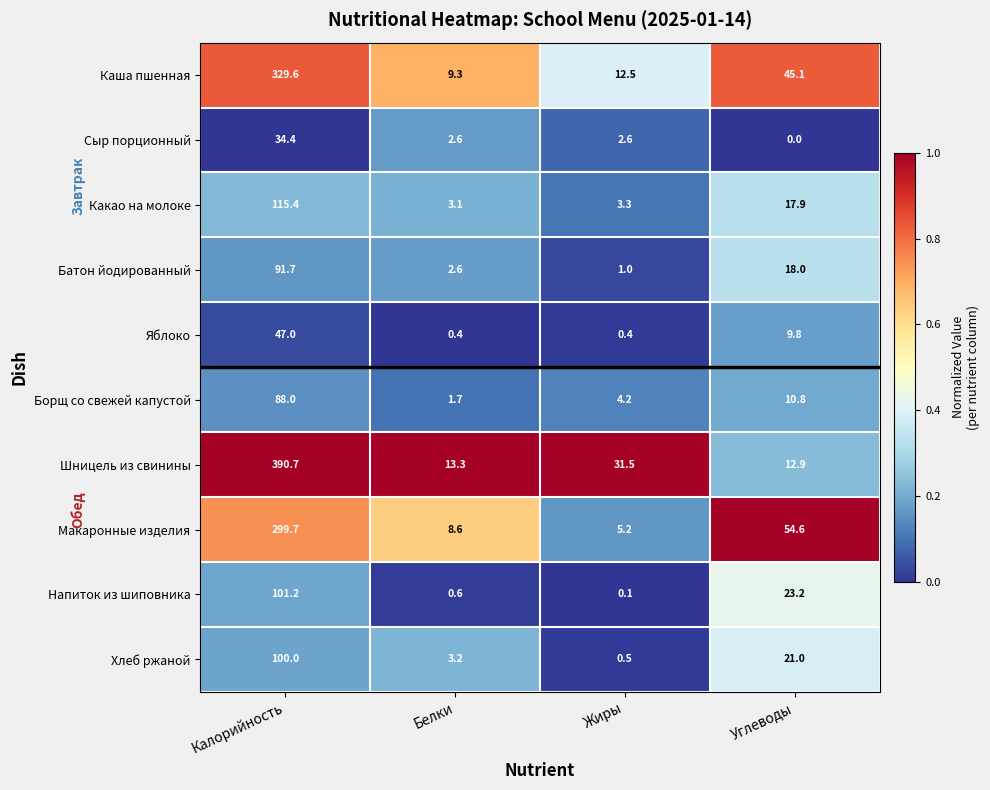

What is the difference between the Борщ со свежей капустой values at Углеводы and Жиры?

6.6